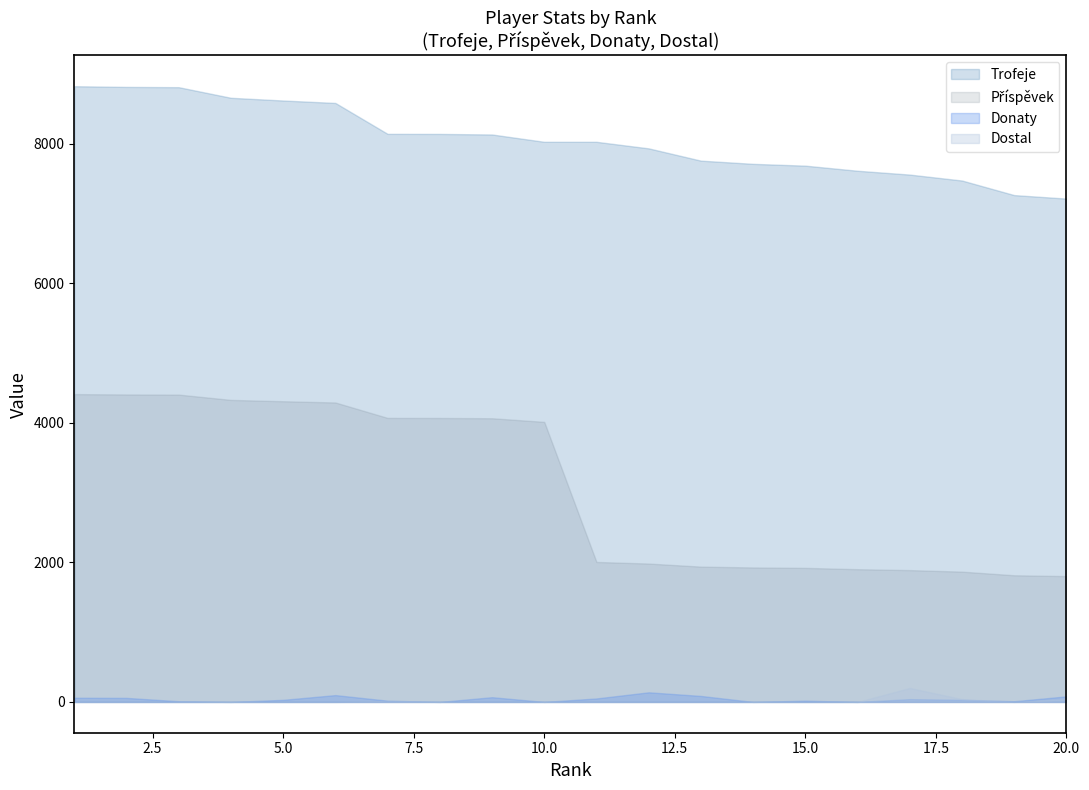

What is the difference between the second highest and second lowest values in the Dostal series?

40